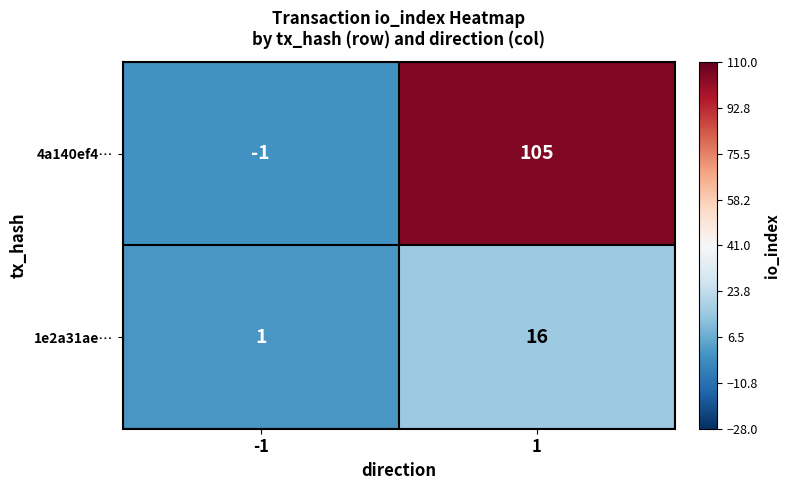

What is the greatest value displayed?

105